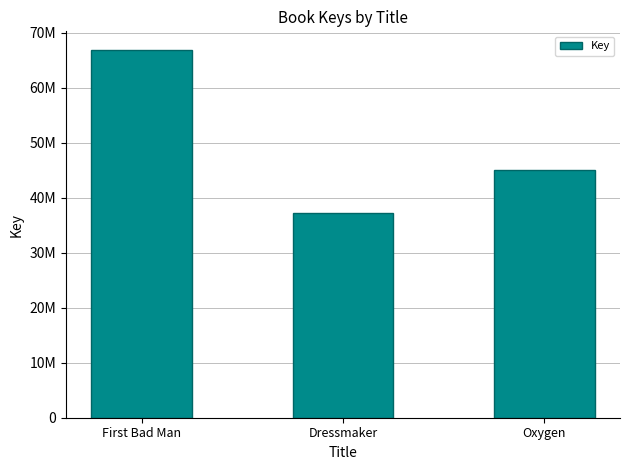

Rank the categories by value from highest to lowest.

First Bad Man, Oxygen, Dressmaker